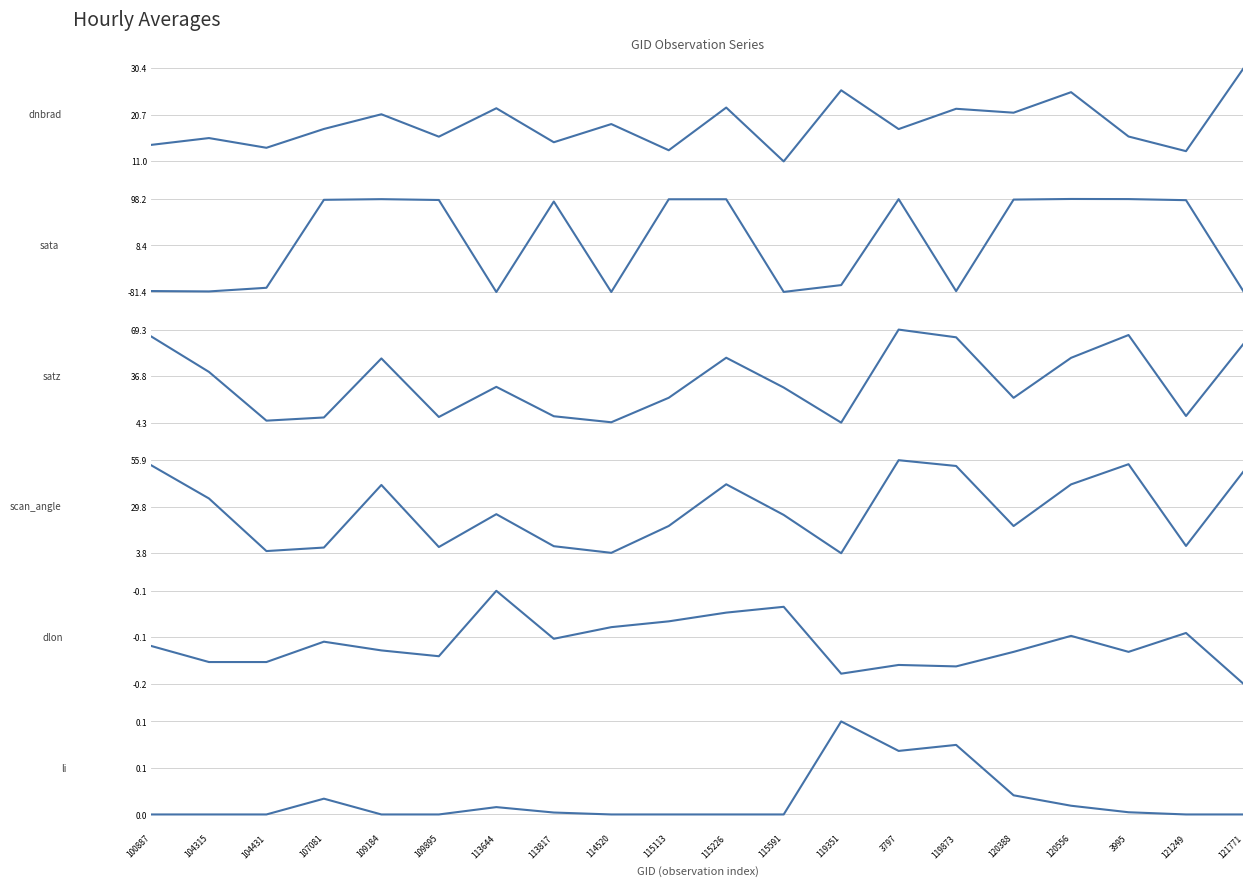

Which series ends up on top after the final intersection of sata and li?

li